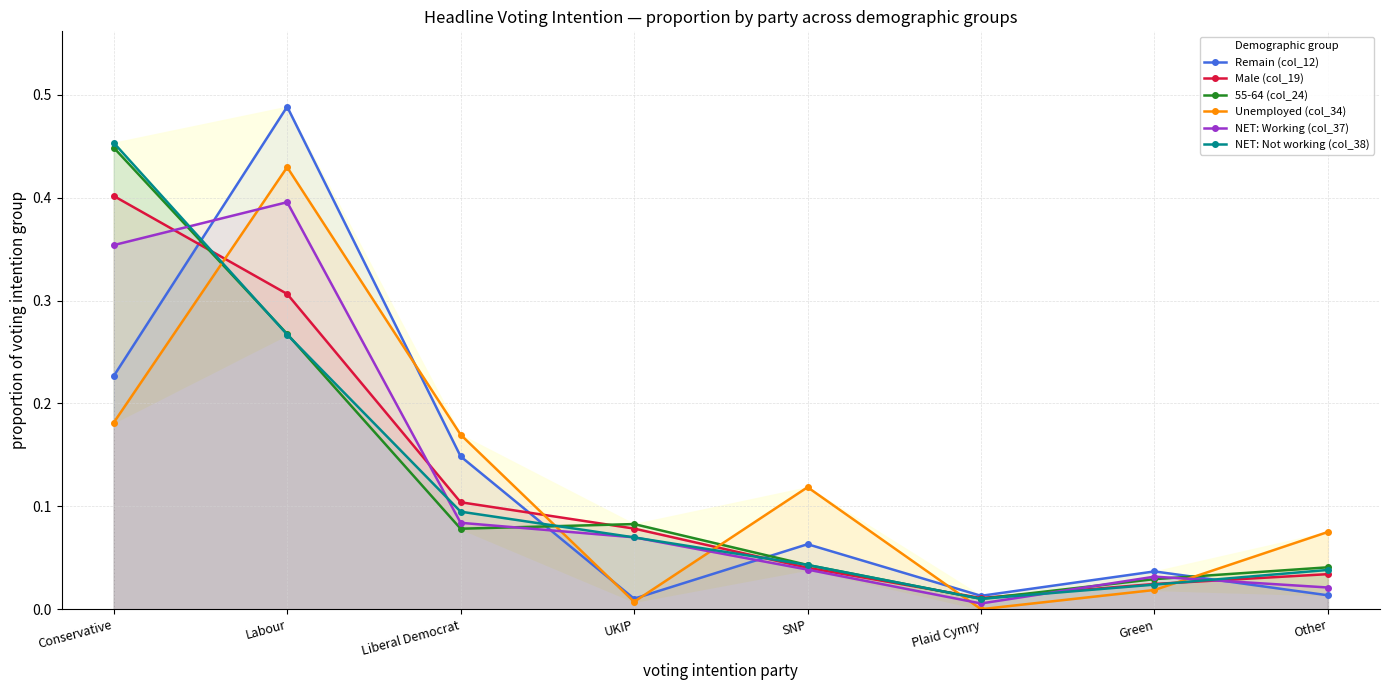

Read the Male (col_19) value at Liberal Democrat.

0.1